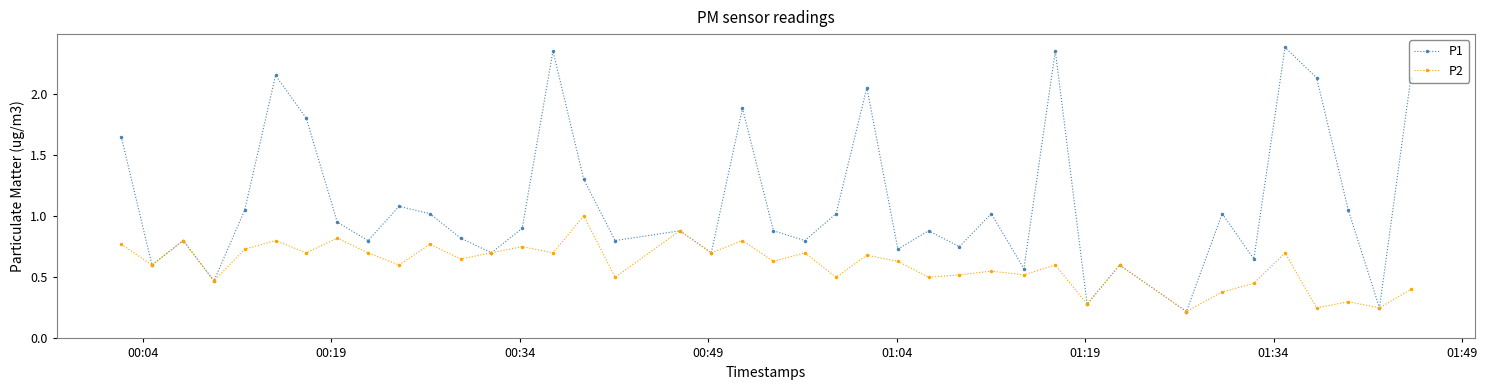

How many P2 values are between 0 and 1?

40